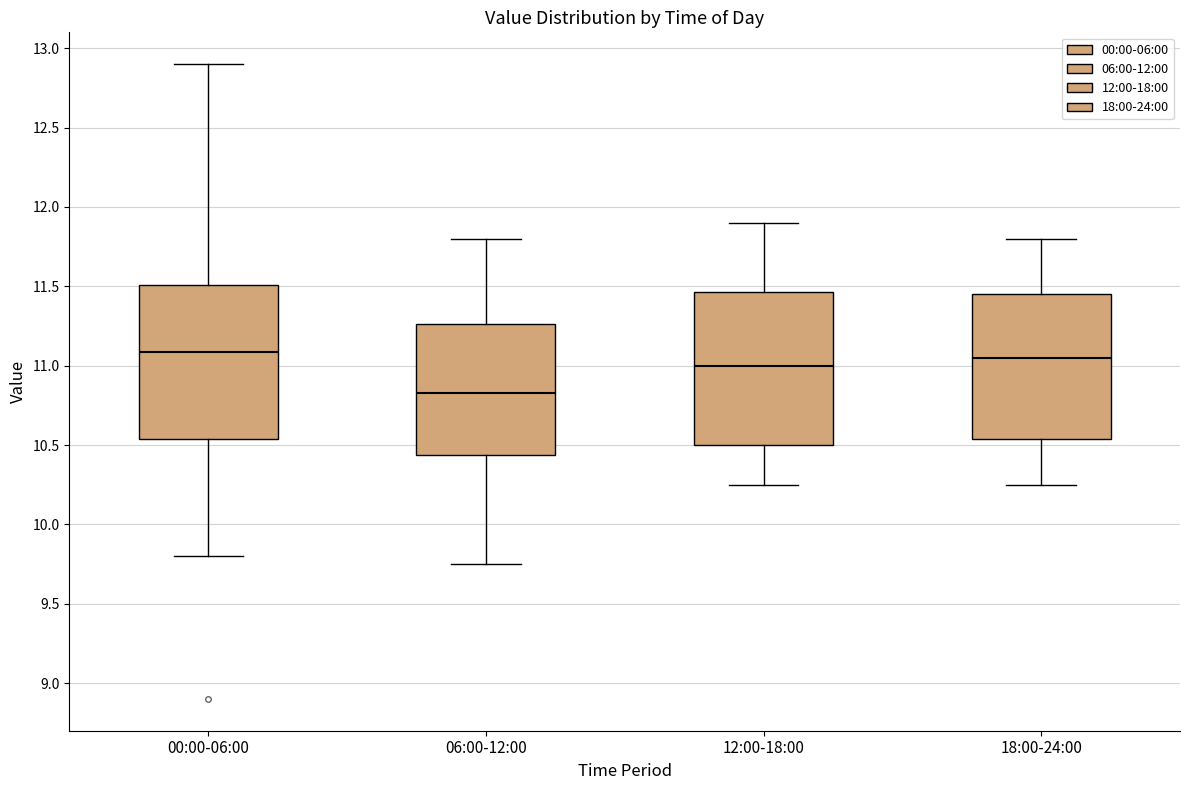

Reading left to right, read every box against the y-axis: the position of its median line, the range the box covers, and the ends of its whiskers. The values are not printed on the chart, so give them approximately, as read against the axis.

00:00-06:00: median 11.10, box 10.55 to 11.50, whiskers 9.80 to 12.90
06:00-12:00: median 10.85, box 10.45 to 11.25, whiskers 9.75 to 11.80
12:00-18:00: median 11.00, box 10.50 to 11.45, whiskers 10.25 to 11.90
18:00-24:00: median 11.05, box 10.55 to 11.45, whiskers 10.25 to 11.80